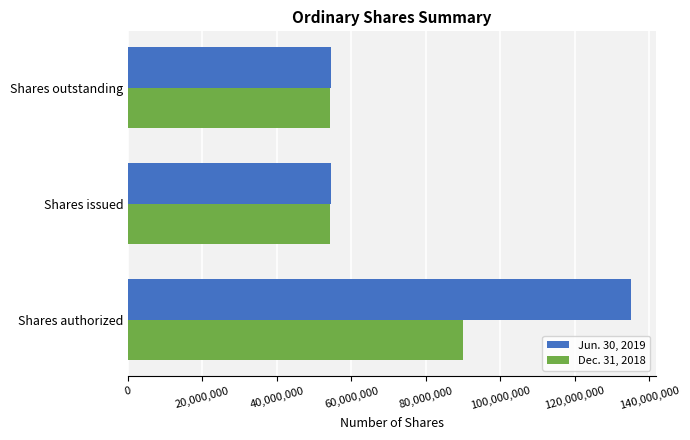

Which series changed the most between Shares authorized and Shares outstanding?

Jun. 30, 2019